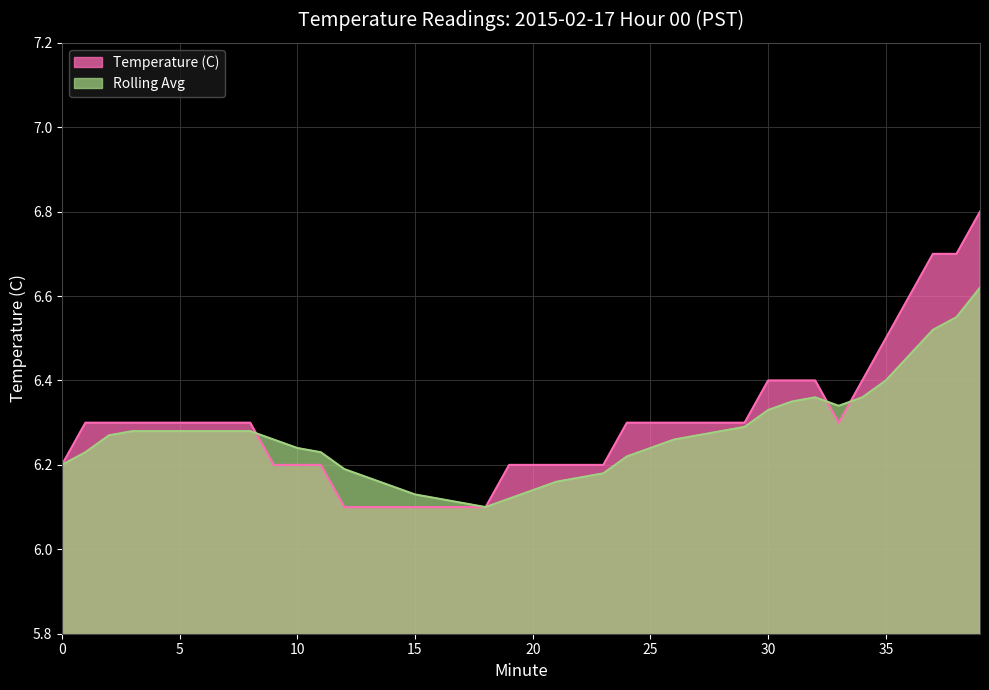

What is the maximum value for Rolling Avg?

6.6